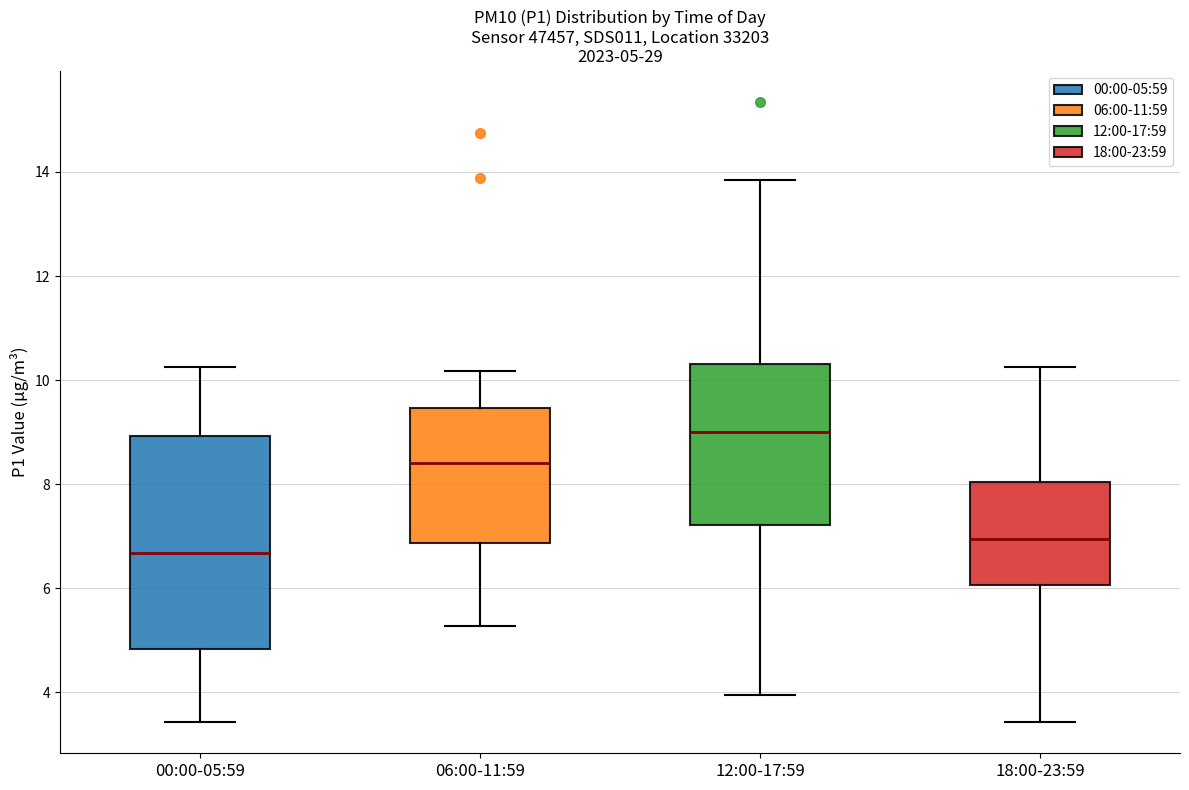

Which box is the tallest, from its lower edge to its upper edge?

00:00-05:59